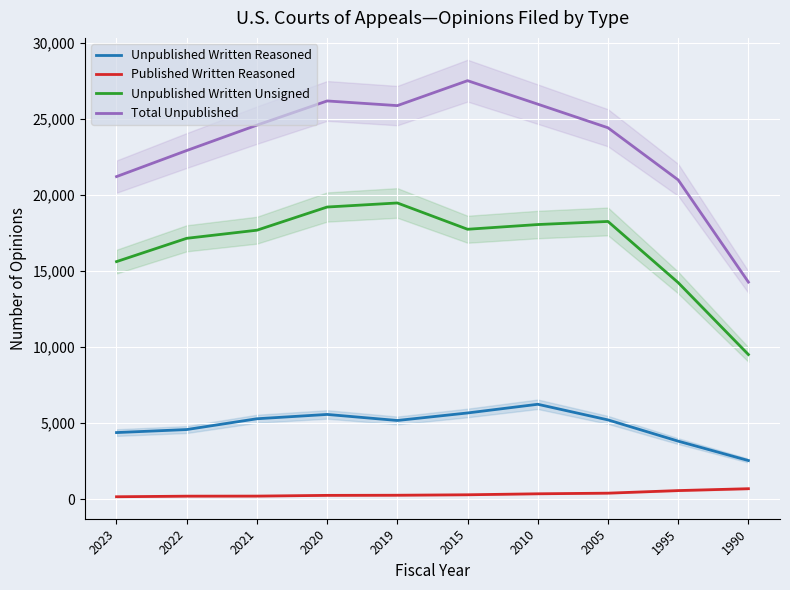

Reading left to right, transcribe all the data shown in this chart.

Unpublished Written Reasoned: 4378	4577	5286	5570	5173	5667	6238	5211	3814	2540
Published Written Reasoned: 160	199	203	251	260	290	355	396	566	689
Unpublished Written Unsigned: 15614	17146	17679	19202	19469	17741	18051	18254	14233	9507
Total Unpublished: 21202	22916	24584	26174	25868	27507	25964	24411	20984	14268